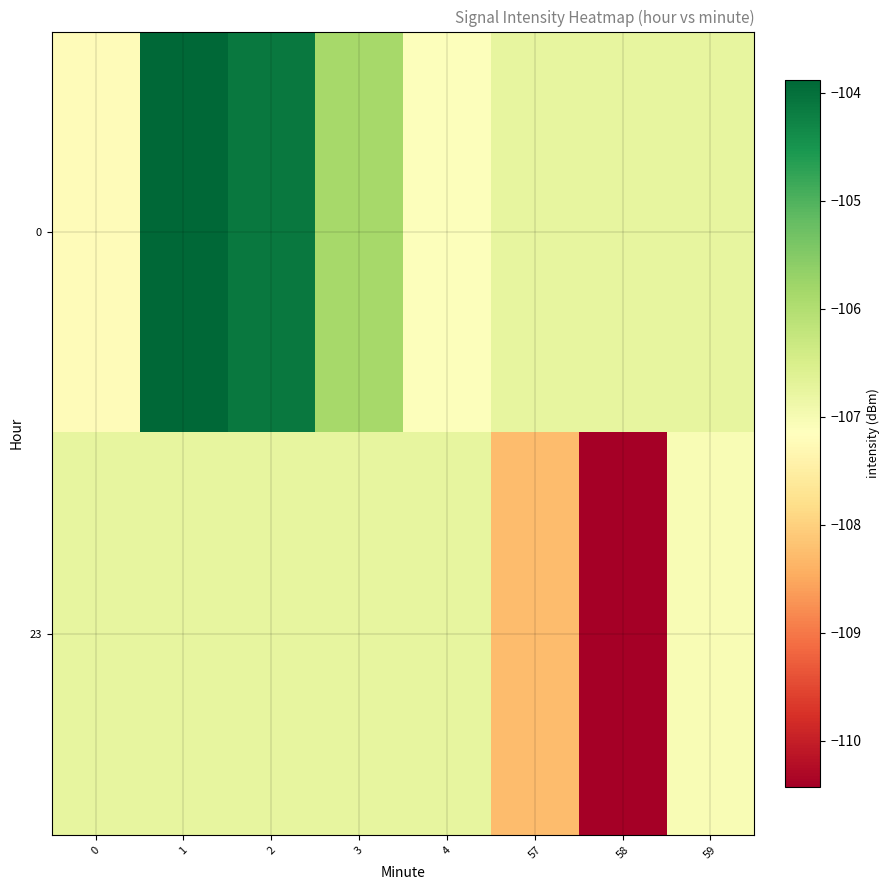

Rank the series by their maximum value, from lowest to highest.

23, 0